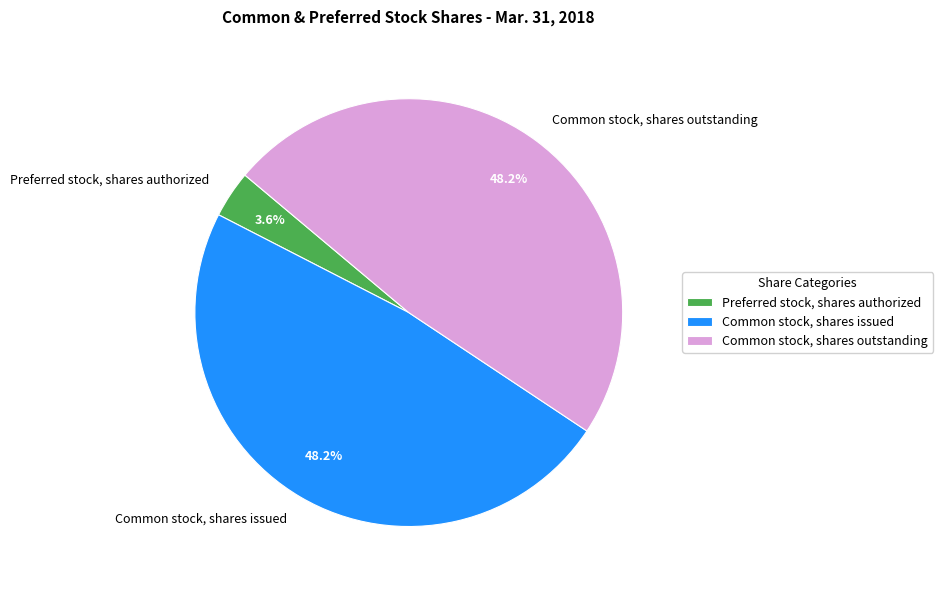

How many slices are in this pie chart?

3